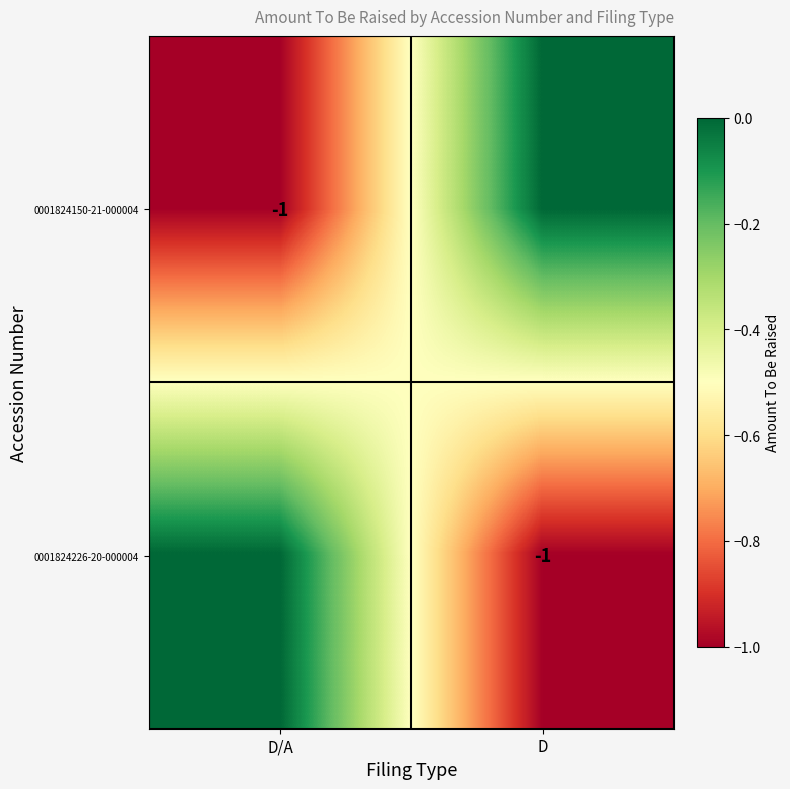

Is it true that 0001824150-21-000004 equals 0 at D/A?

False